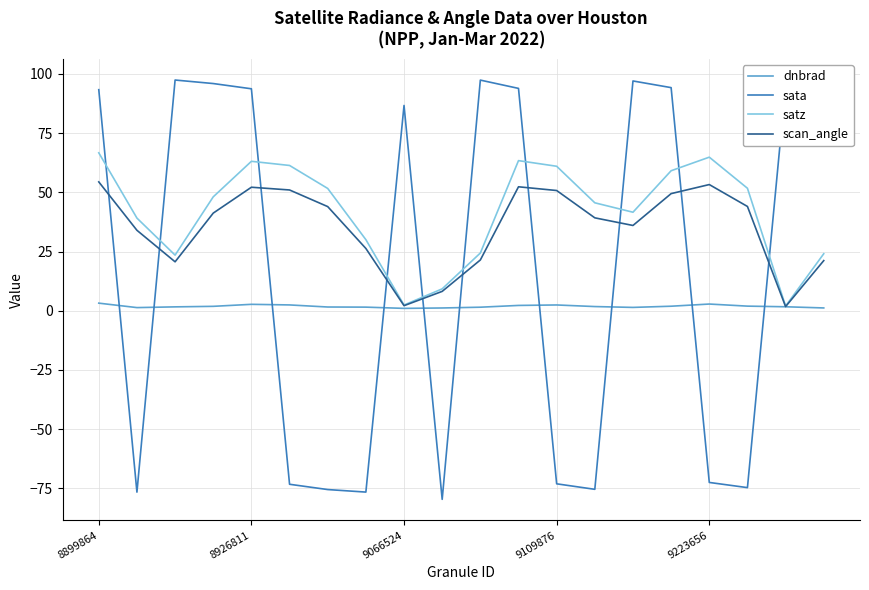

List the series in order of their overall mean, lowest first.

dnbrad, sata, scan_angle, satz